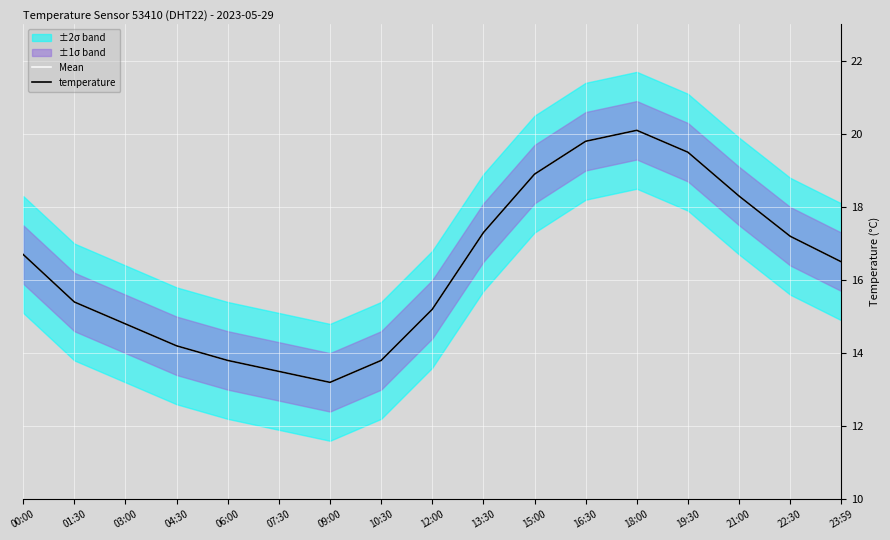

Reading right to left, extract all data points from this chart.

Mean: 16.5	17.2	18.3	19.5	20.1	19.8	18.9	17.3	15.2	13.8	13.2	13.5	13.8	14.2	14.8	15.4	16.7
temperature: 16.5	17.2	18.3	19.5	20.1	19.8	18.9	17.3	15.2	13.8	13.2	13.5	13.8	14.2	14.8	15.4	16.7